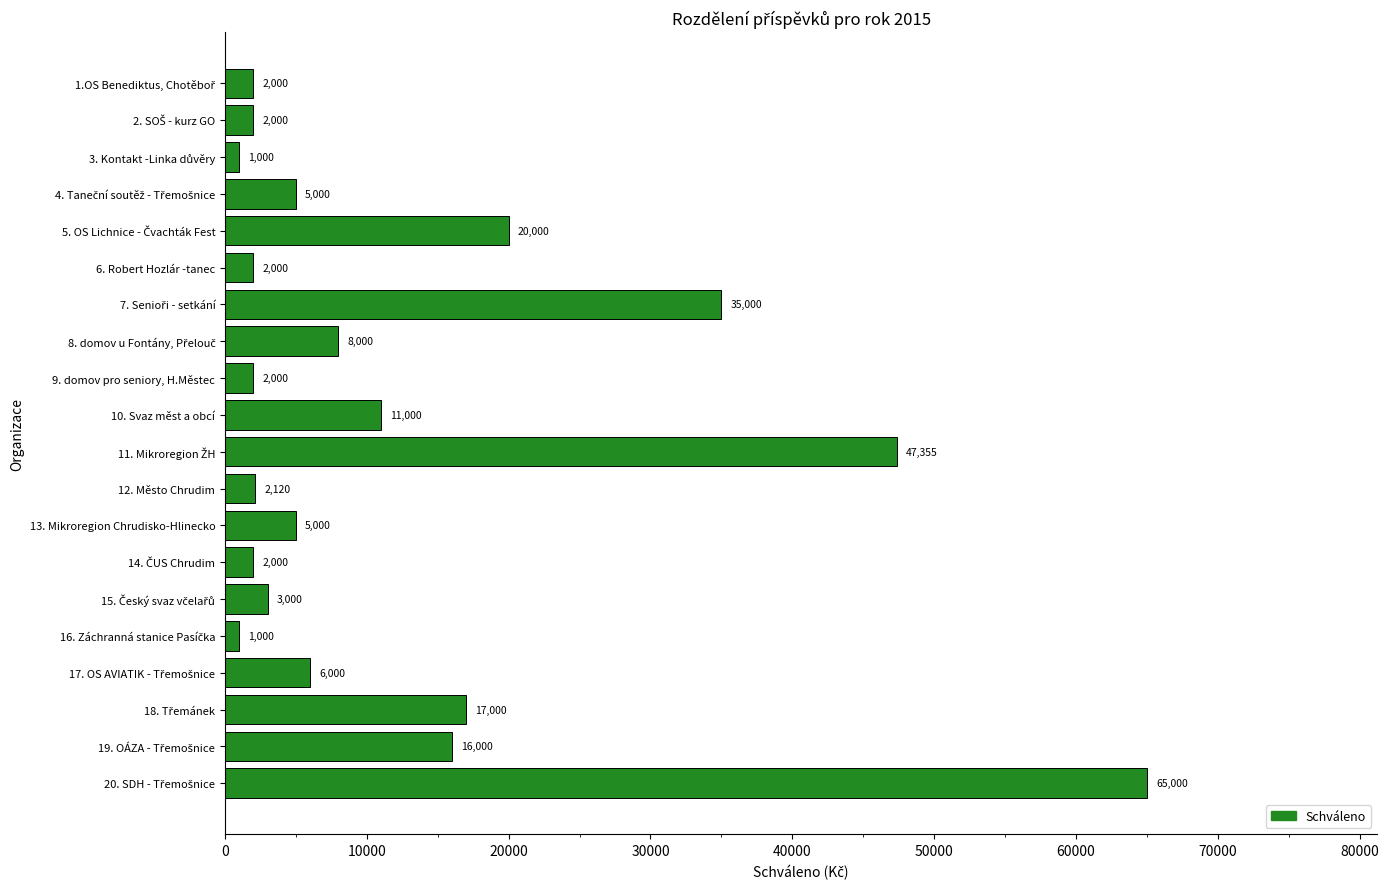

What position from the bottom is 6. Robert Hozlár -tanec?

15